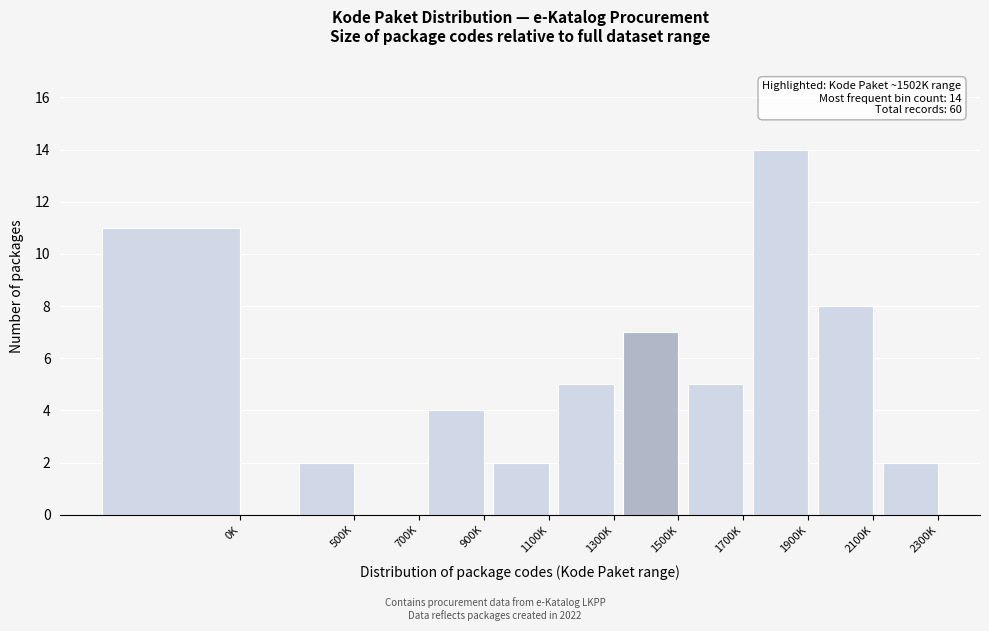

Reading right to left, transcribe all the data shown in this chart.

2300K=2	2100K=8	1900K=14	1700K=5	1500K=7	1300K=5	1100K=2	900K=4	700K=0	500K=2	0K=11